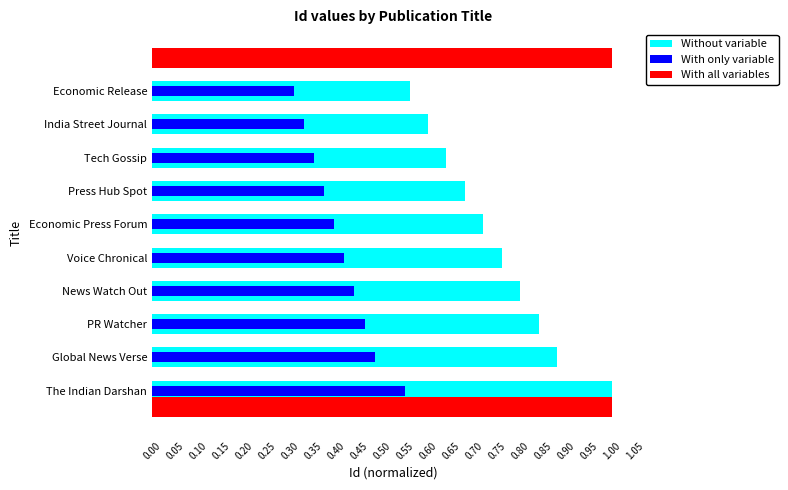

Between Global News Verse and Economic Press Forum, which series saw the biggest shift?

Without variable